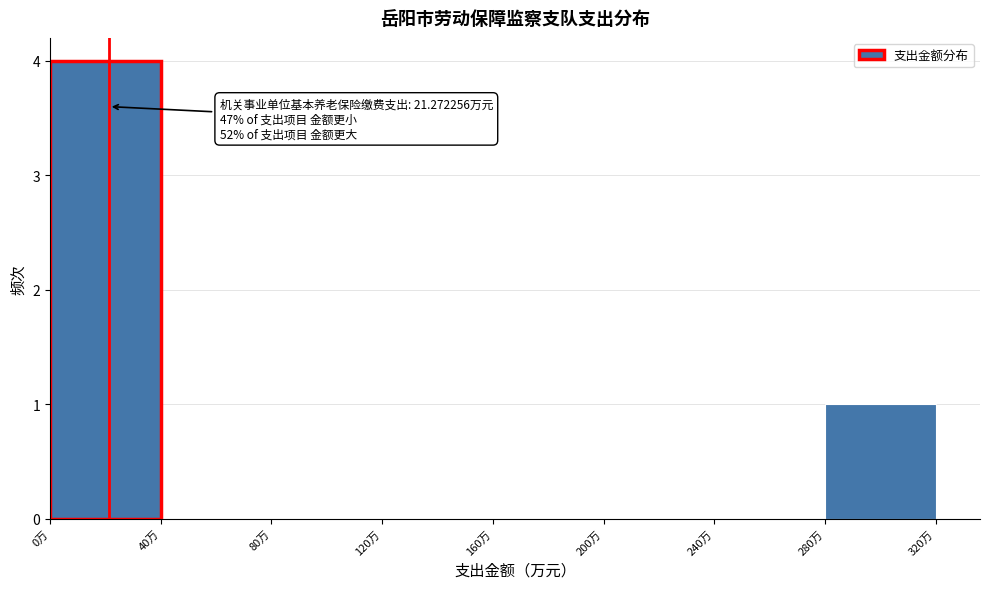

Over which range of the x-axis is the bar tallest?

0 to 40